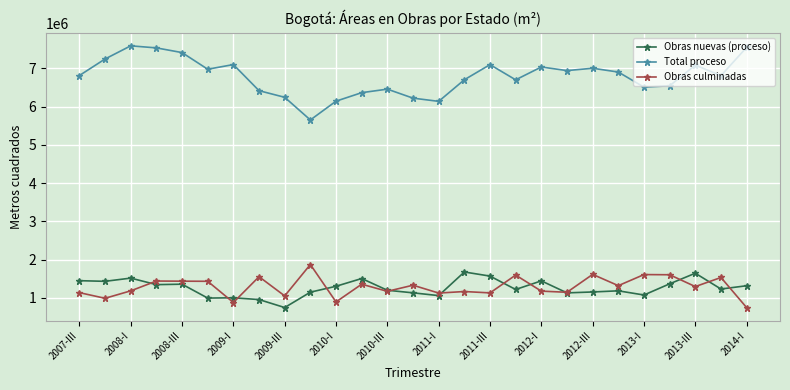

What is the difference between the second highest and second lowest values in the Total proceso series?

1410517